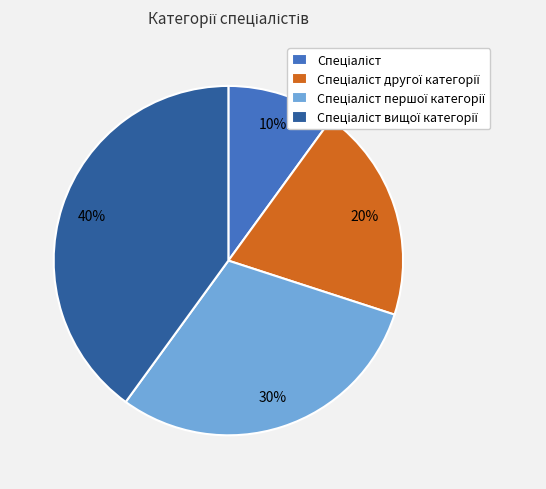

How many slices are in this pie chart?

4